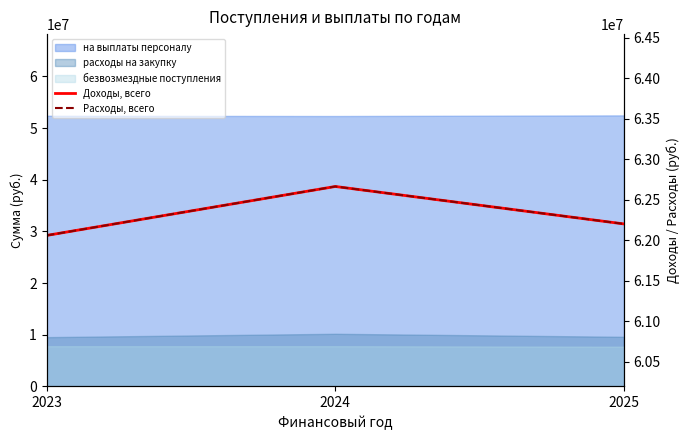

What is the lowest value of the Расходы, всего series?

62059929.6